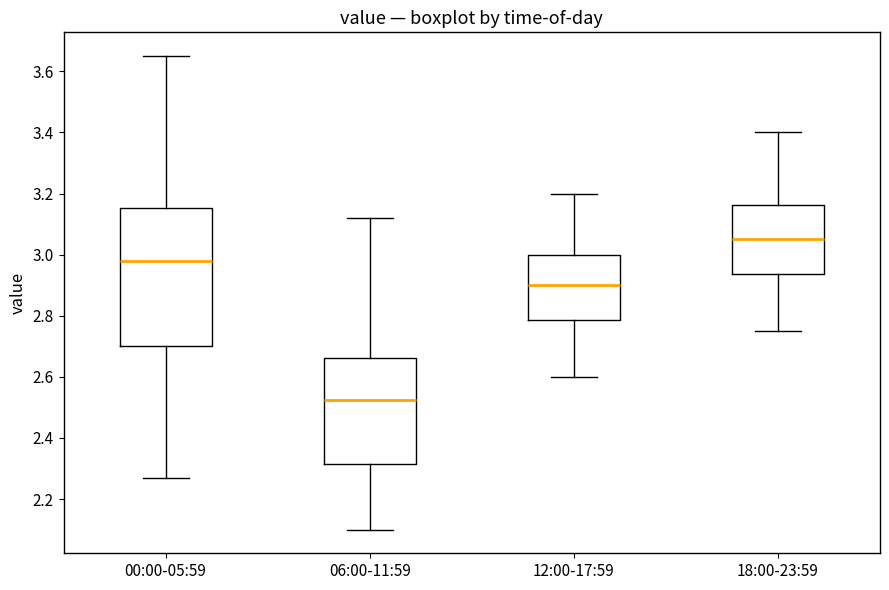

Reading left to right, read every box against the y-axis: the position of its median line, the range the box covers, and the ends of its whiskers. The values are not printed on the chart, so give them approximately, as read against the axis.

00:00-05:59: median 2.98, box 2.70 to 3.16, whiskers 2.28 to 3.66
06:00-11:59: median 2.52, box 2.32 to 2.66, whiskers 2.10 to 3.12
12:00-17:59: median 2.90, box 2.78 to 3.00, whiskers 2.60 to 3.20
18:00-23:59: median 3.06, box 2.94 to 3.16, whiskers 2.76 to 3.40